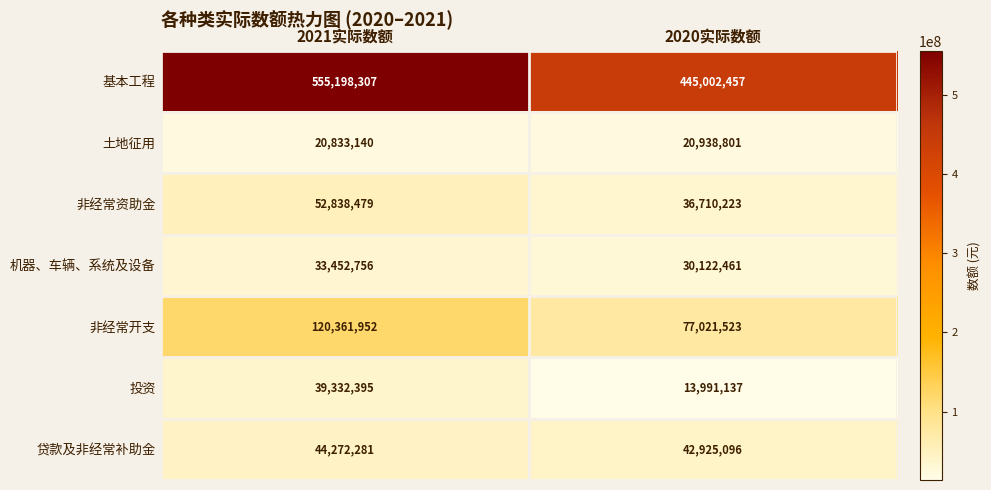

Is the value of 非经常开支 at 2020实际数额 greater than the value of 基本工程 at 2020实际数额?

No